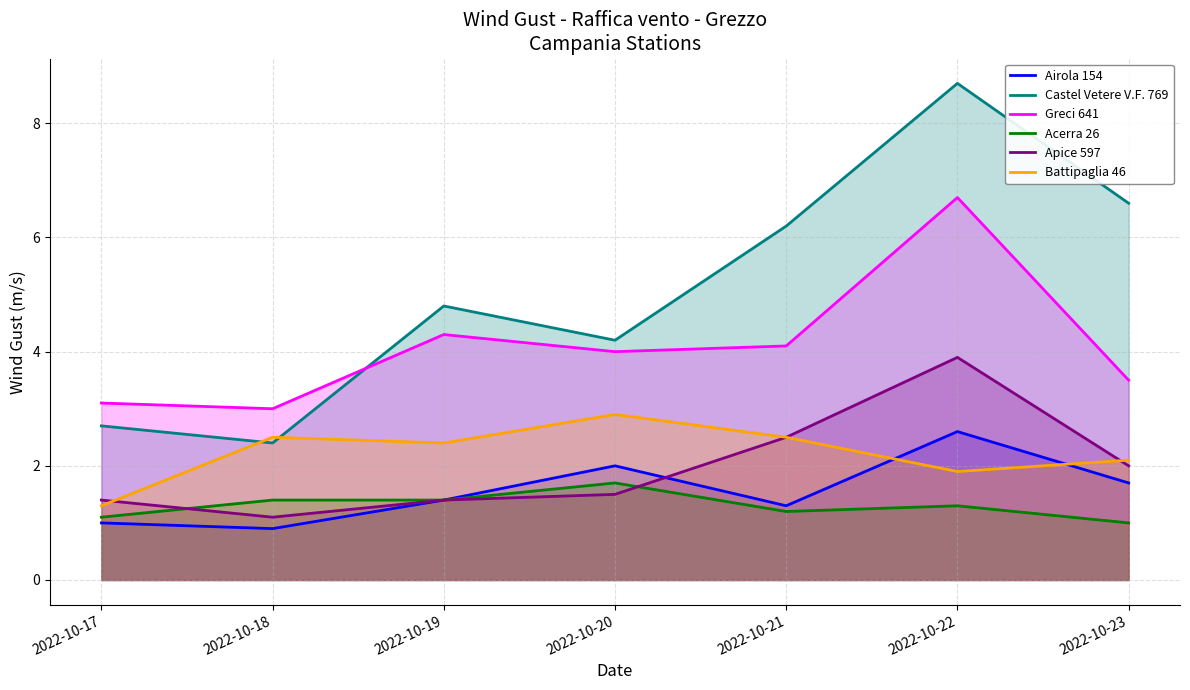

Where is Acerra 26 nearest to the value 1?

2022-10-23